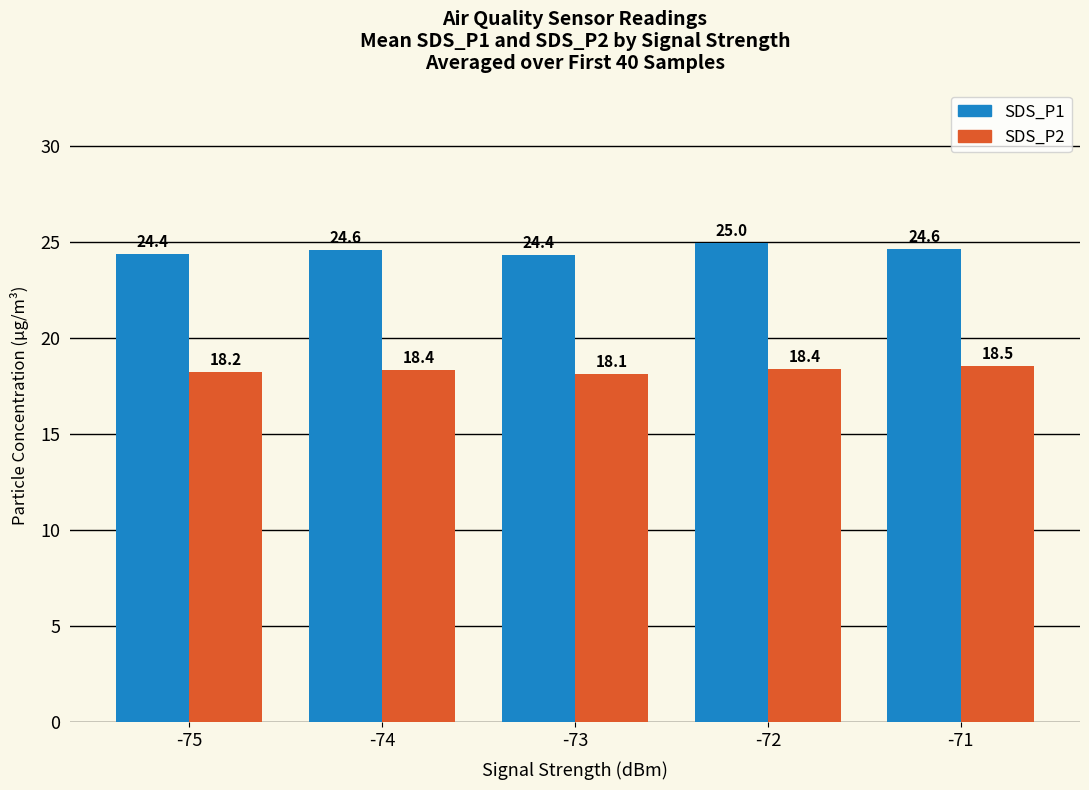

What is the maximum value for SDS_P1?

25.0